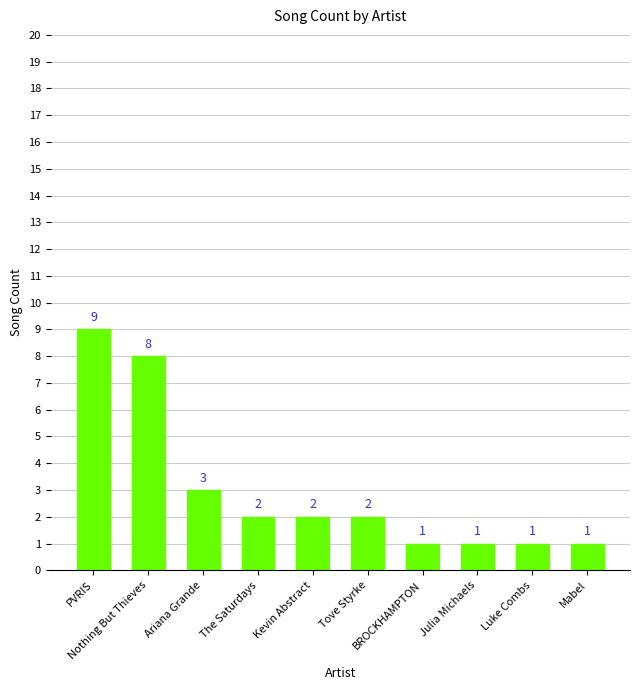

Which category has the highest value across all series?

PVRIS